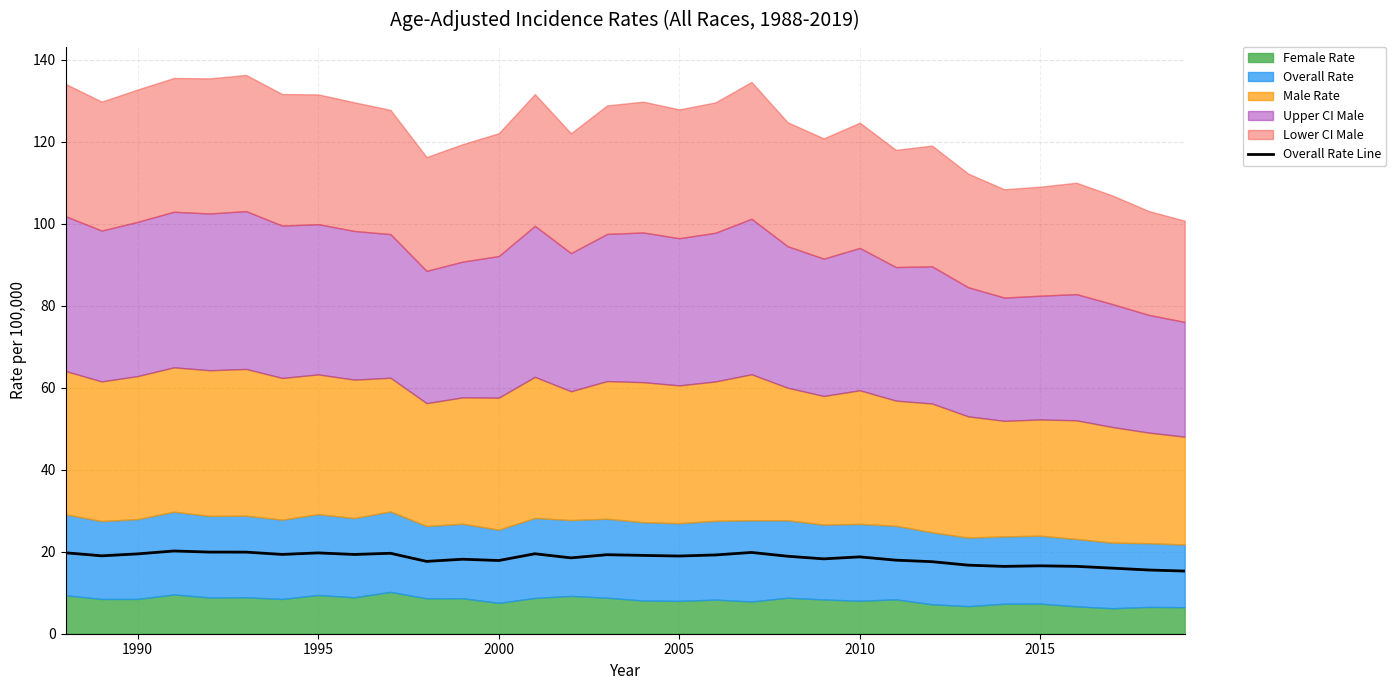

What is the value of the 2nd point from the left?

19.0